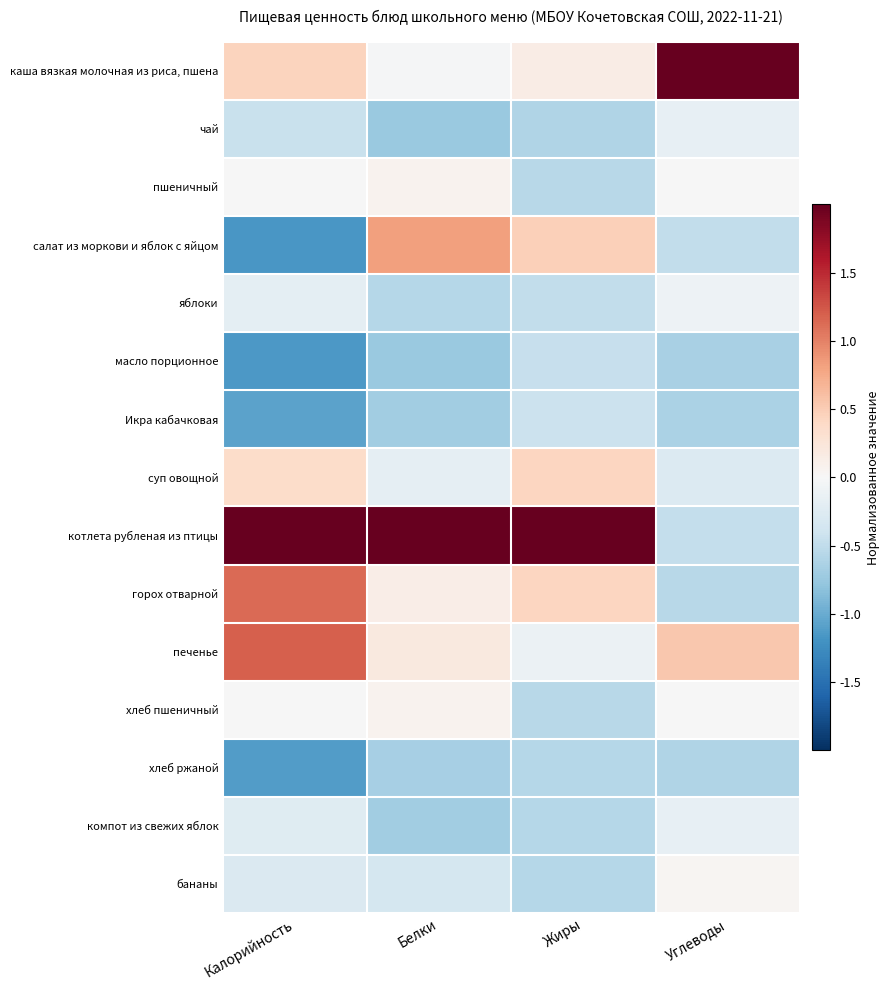

Reading right to left, list all the values displayed in this chart.

каша вязкая молочная из риса, пшена: Углеводы=2.0	Жиры=0.1	Белки=-0.0	Калорийность=0.4
чай: Углеводы=-0.2	Жиры=-0.6	Белки=-0.7	Калорийность=-0.4
пшеничный: Углеводы=-0.0	Жиры=-0.6	Белки=0.1	Калорийность=-0.0
салат из моркови и яблок с яйцом: Углеводы=-0.5	Жиры=0.5	Белки=0.8	Калорийность=-1.2
яблоки: Углеводы=-0.1	Жиры=-0.5	Белки=-0.6	Калорийность=-0.2
масло порционное: Углеводы=-0.7	Жиры=-0.5	Белки=-0.7	Калорийность=-1.1
Икра кабачковая: Углеводы=-0.6	Жиры=-0.4	Белки=-0.7	Калорийность=-1.1
суп овощной: Углеводы=-0.3	Жиры=0.4	Белки=-0.2	Калорийность=0.4
котлета рубленая из птицы: Углеводы=-0.5	Жиры=2.0	Белки=2.0	Калорийность=2.0
горох отварной: Углеводы=-0.6	Жиры=0.4	Белки=0.1	Калорийность=1.1
печенье: Углеводы=0.5	Жиры=-0.1	Белки=0.2	Калорийность=1.2
хлеб пшеничный: Углеводы=-0.0	Жиры=-0.6	Белки=0.1	Калорийность=-0.0
хлеб ржаной: Углеводы=-0.6	Жиры=-0.6	Белки=-0.7	Калорийность=-1.1
компот из свежих яблок: Углеводы=-0.2	Жиры=-0.6	Белки=-0.7	Калорийность=-0.2
бананы: Углеводы=0.0	Жиры=-0.6	Белки=-0.3	Калорийность=-0.3